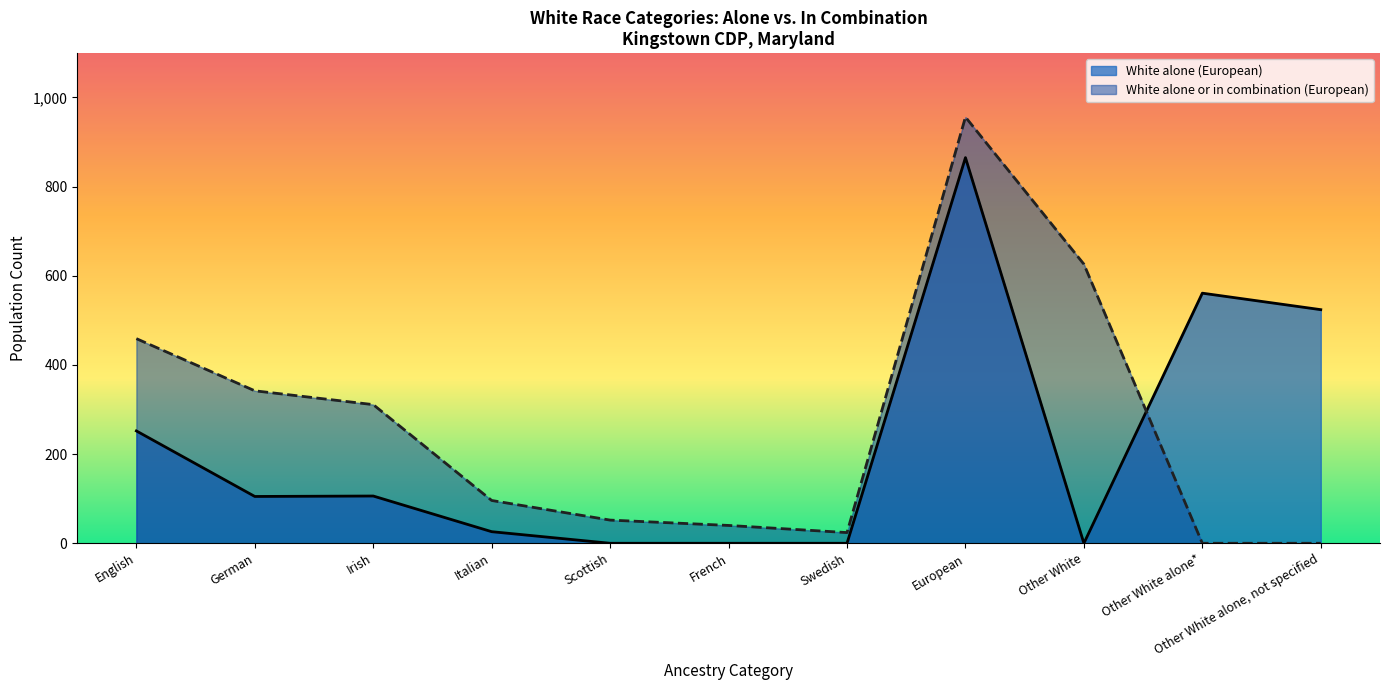

At which category does the chart reach its minimum across all series?

Scottish